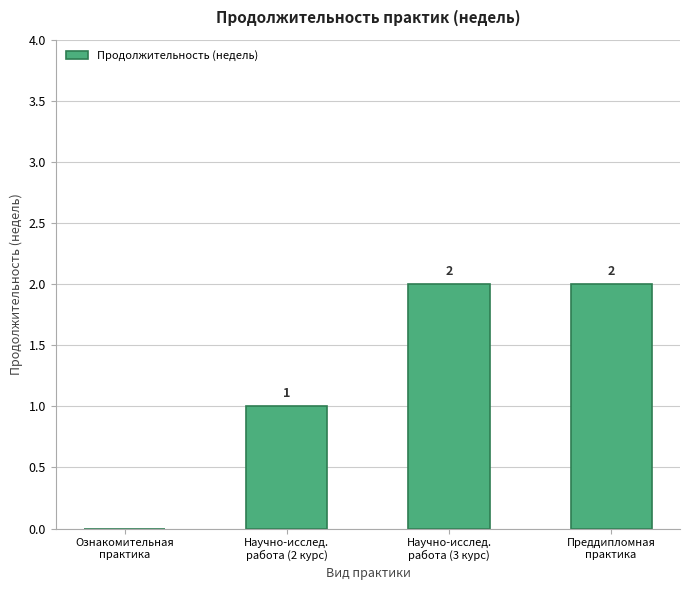

Does the chart contain stacked bars?

No